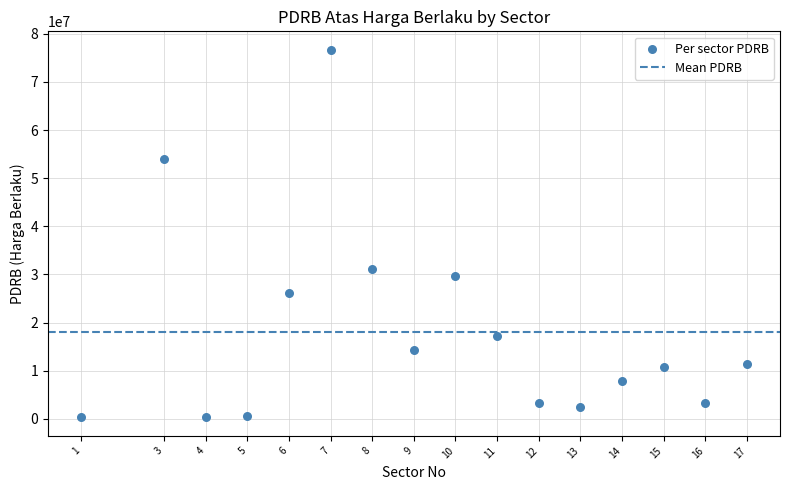

What Y value in the scatter plot is closest to 38473689?

31202257